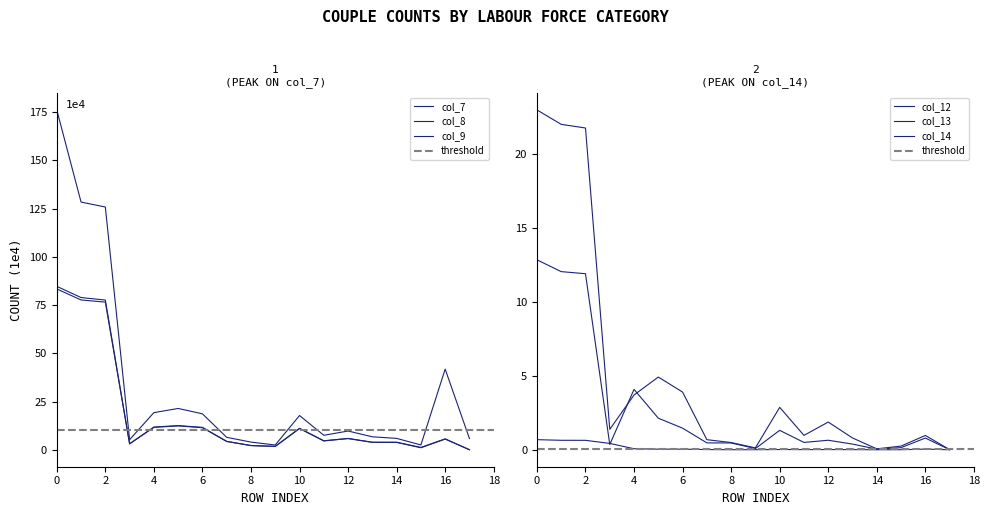

Where is the first local minimum for col_14?

3